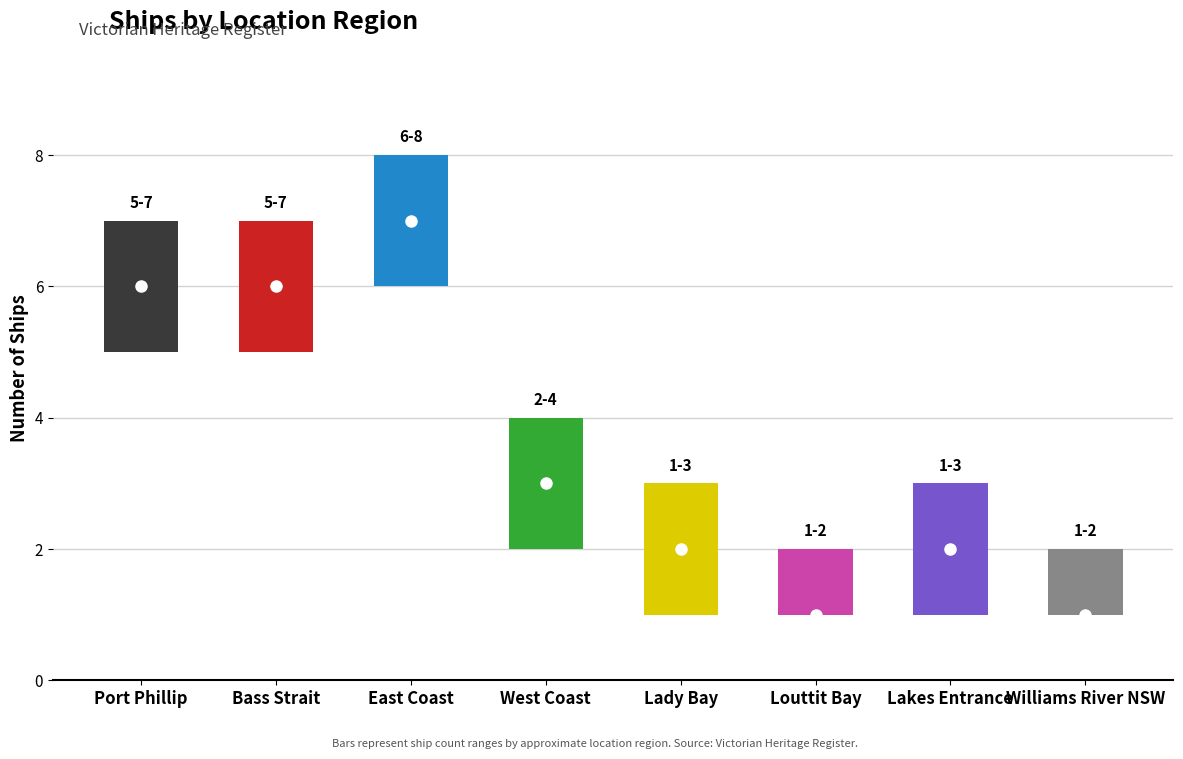

Count the values in the range 2 to 6.

5